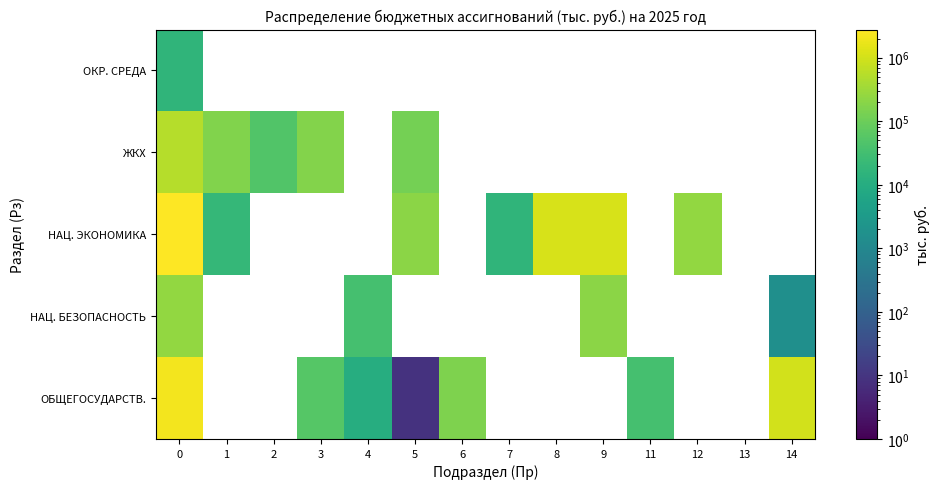

Which has a higher value, 14 or 11?

14